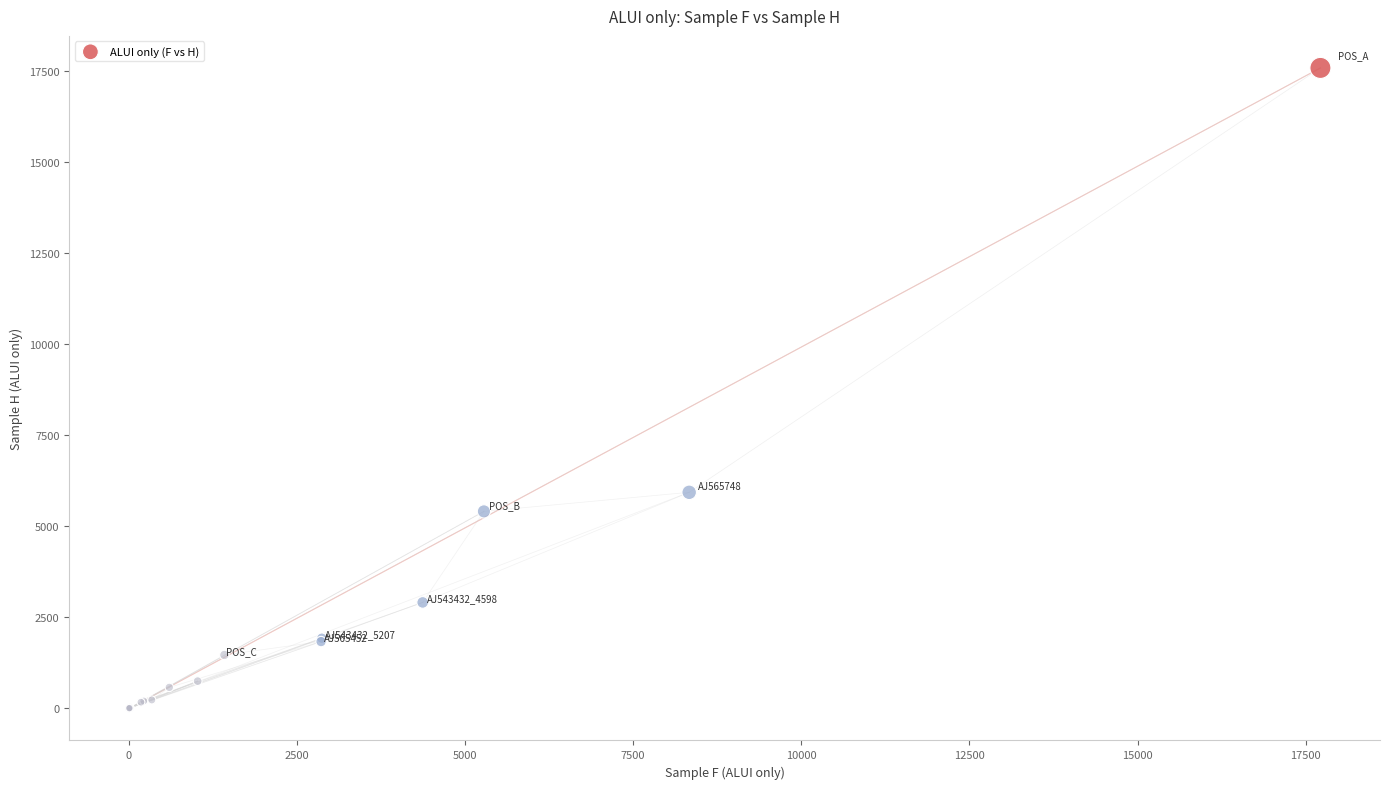

What Y value in the scatter plot is closest to 8798?

5937.8